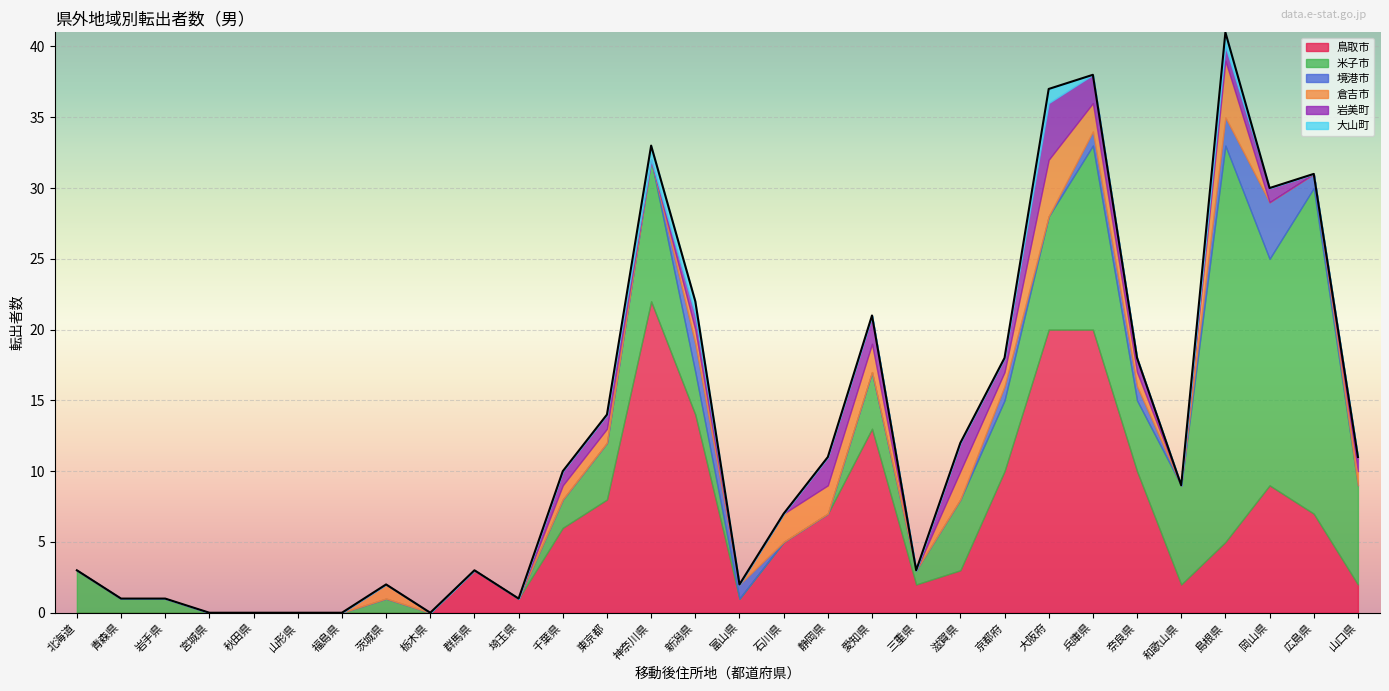

What are all the series names shown in the legend?

鳥取市, 米子市, 境港市, 倉吉市, 岩美町, 大山町